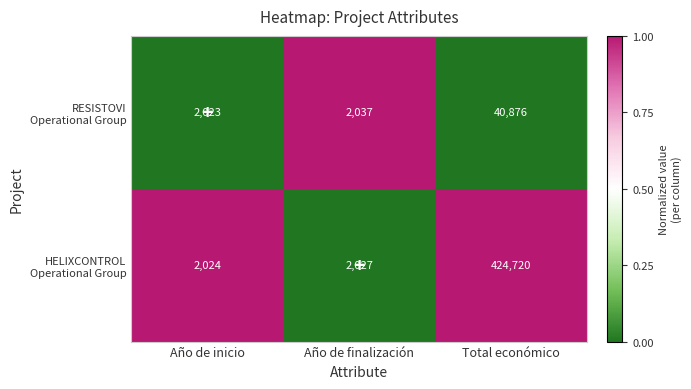

What is the difference between the highest and lowest values at Total económico?

383844